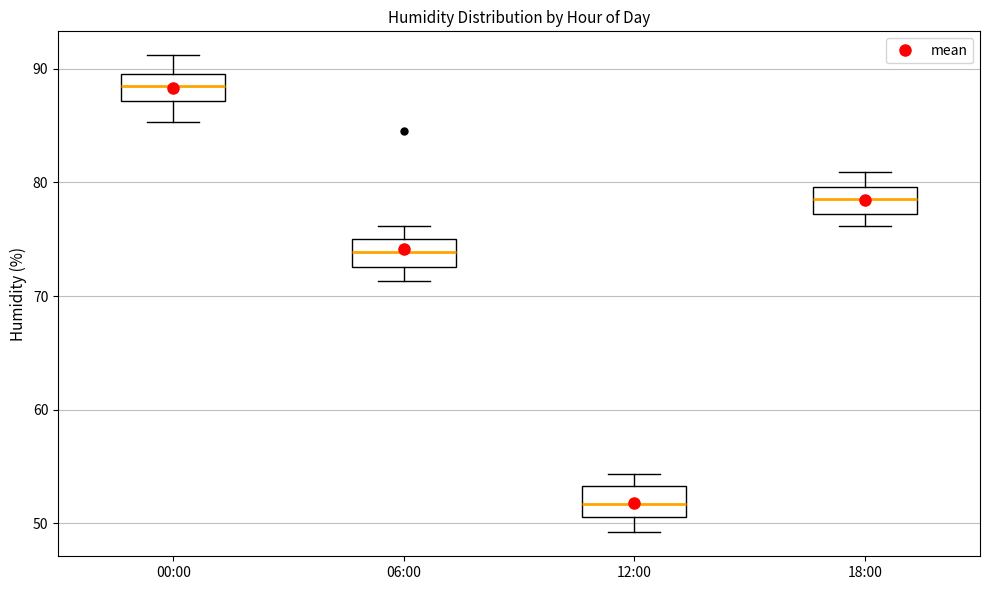

Which box has the lowest median line?

12:00